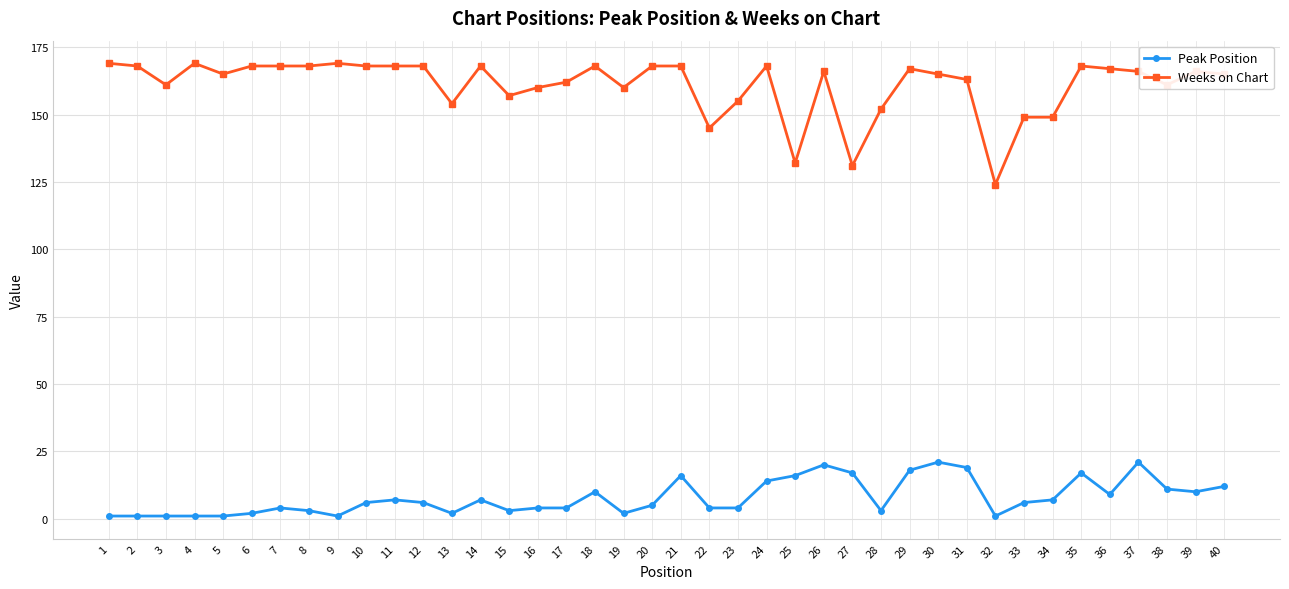

Is the value of Peak Position at 2 greater than the value of Weeks on Chart at 3?

No